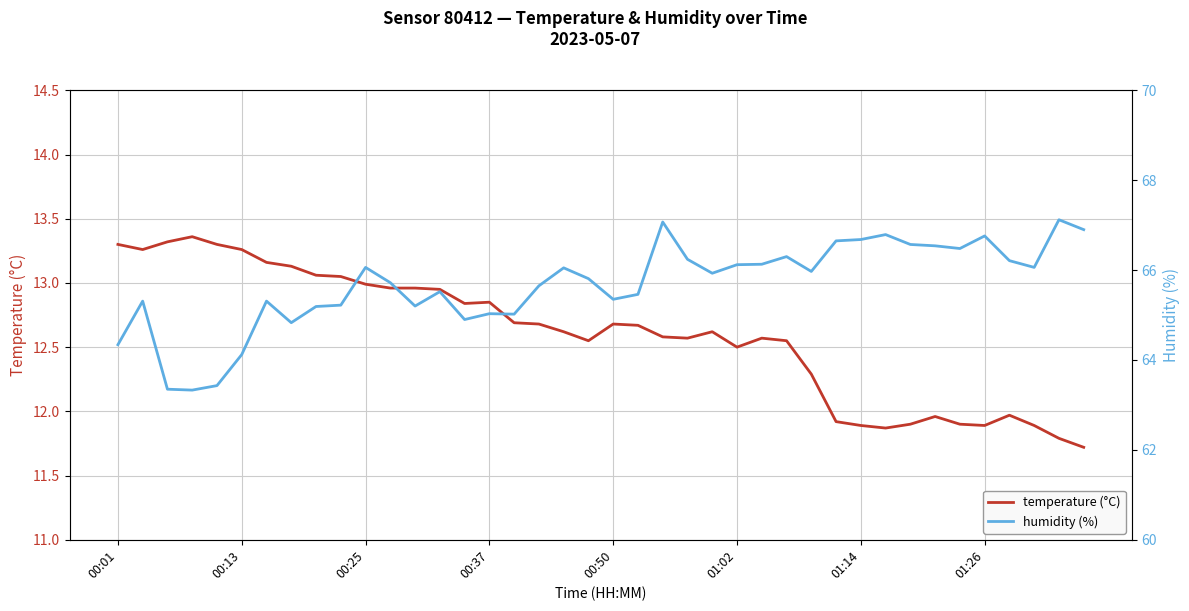

What is the difference between the highest and lowest values at 13?

52.6